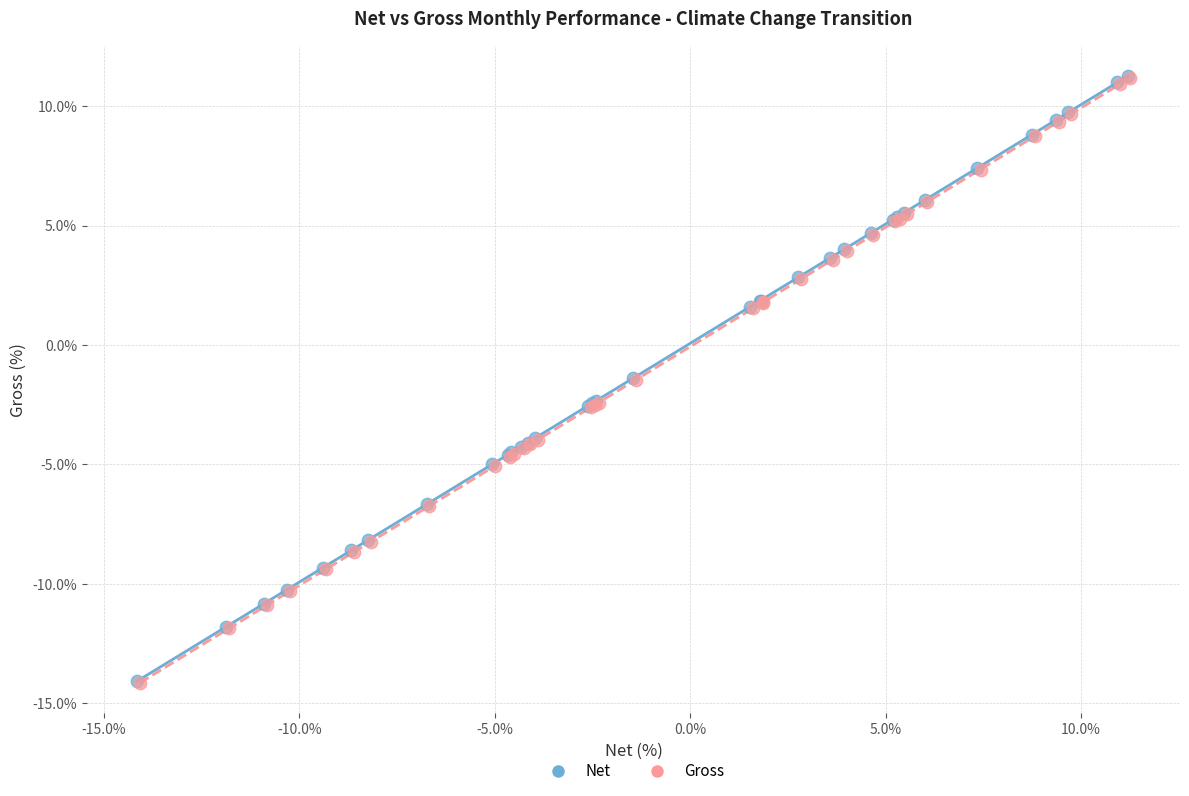

Which series has the largest Y range (max minus min)?

Gross